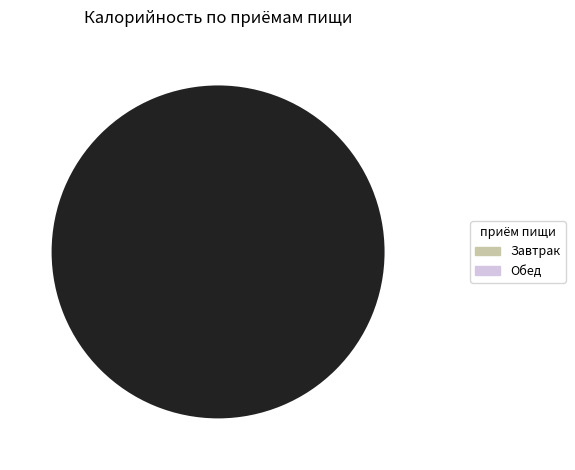

Does any single category account for the majority?

Yes